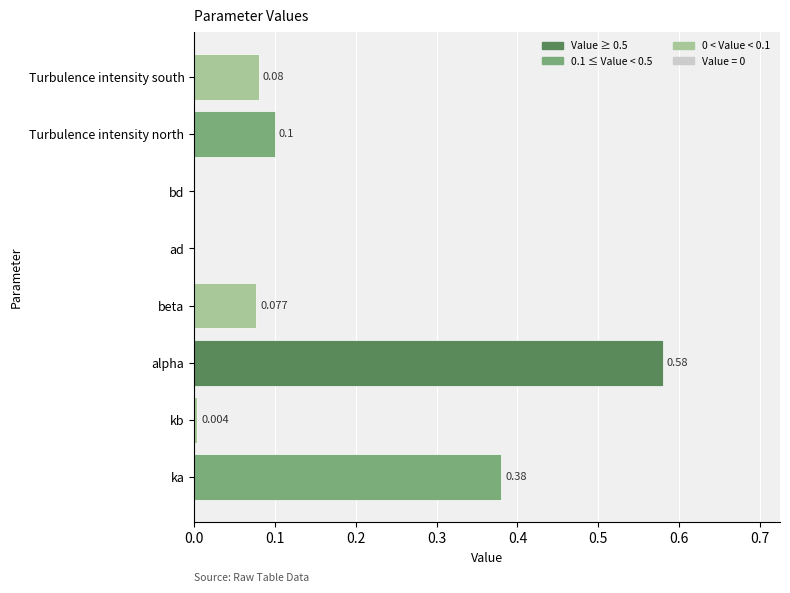

Which has a higher value, kb or beta?

beta